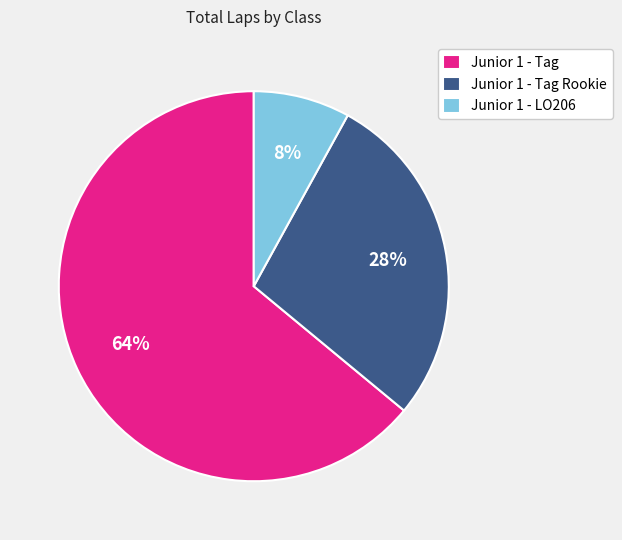

Does Junior 1 - LO206 represent more than half of the total?

No